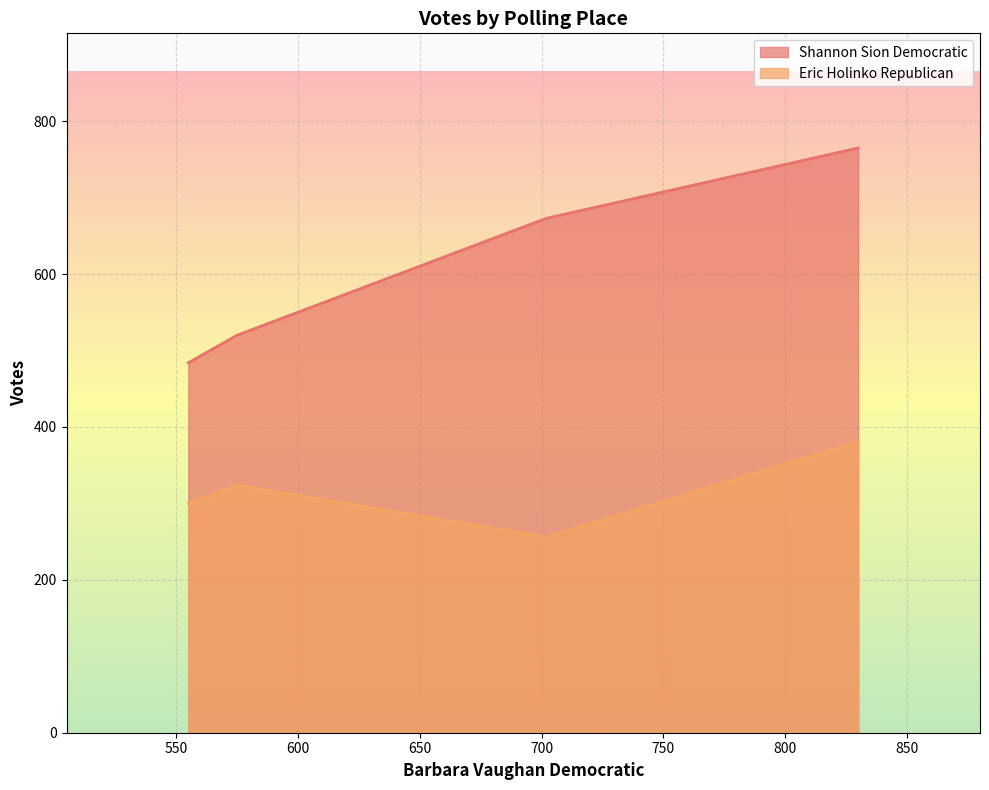

Count the Shannon Sion Democratic values in the range 520 to 765.

3